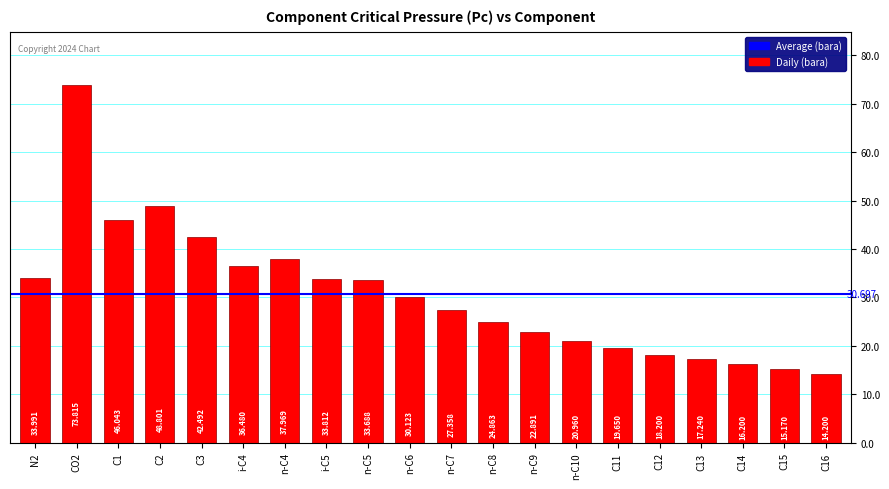

The value at i-C5 is 33.8. True or false?

True